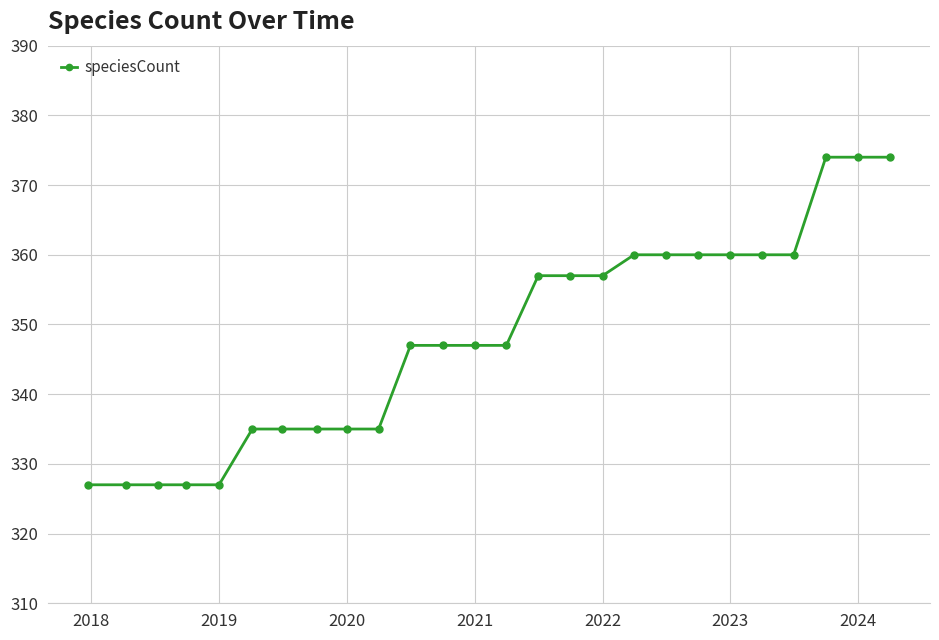

How many distinct data groups are displayed?

1